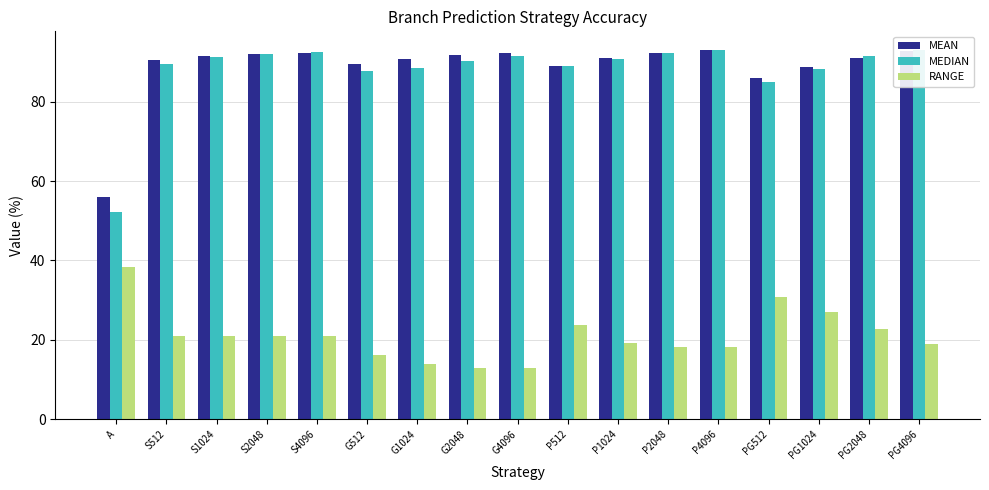

How many distinct data groups are displayed?

3